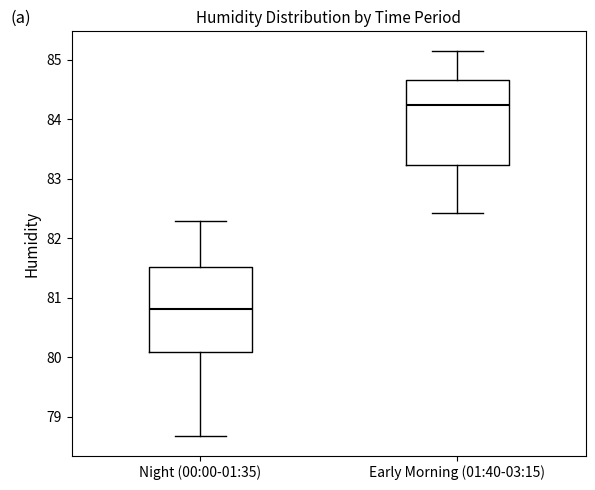

Where does the median line of the box for Early Morning (01:40-03:15) sit on the y-axis? The values are not printed on the chart, so give them approximately, as read against the axis.

84.2